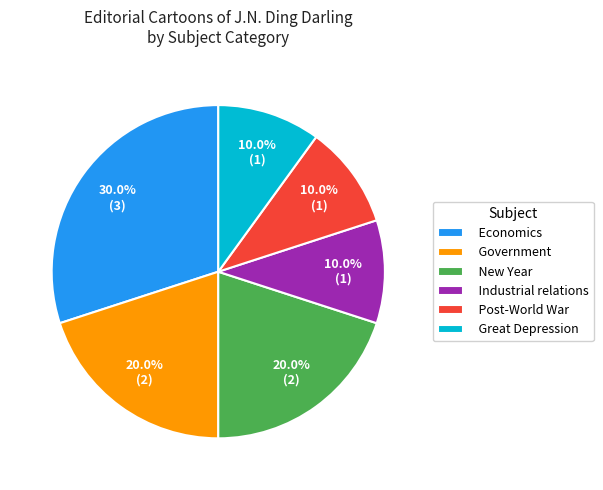

To the nearest percent, what percentage of the pie is New Year?

20%